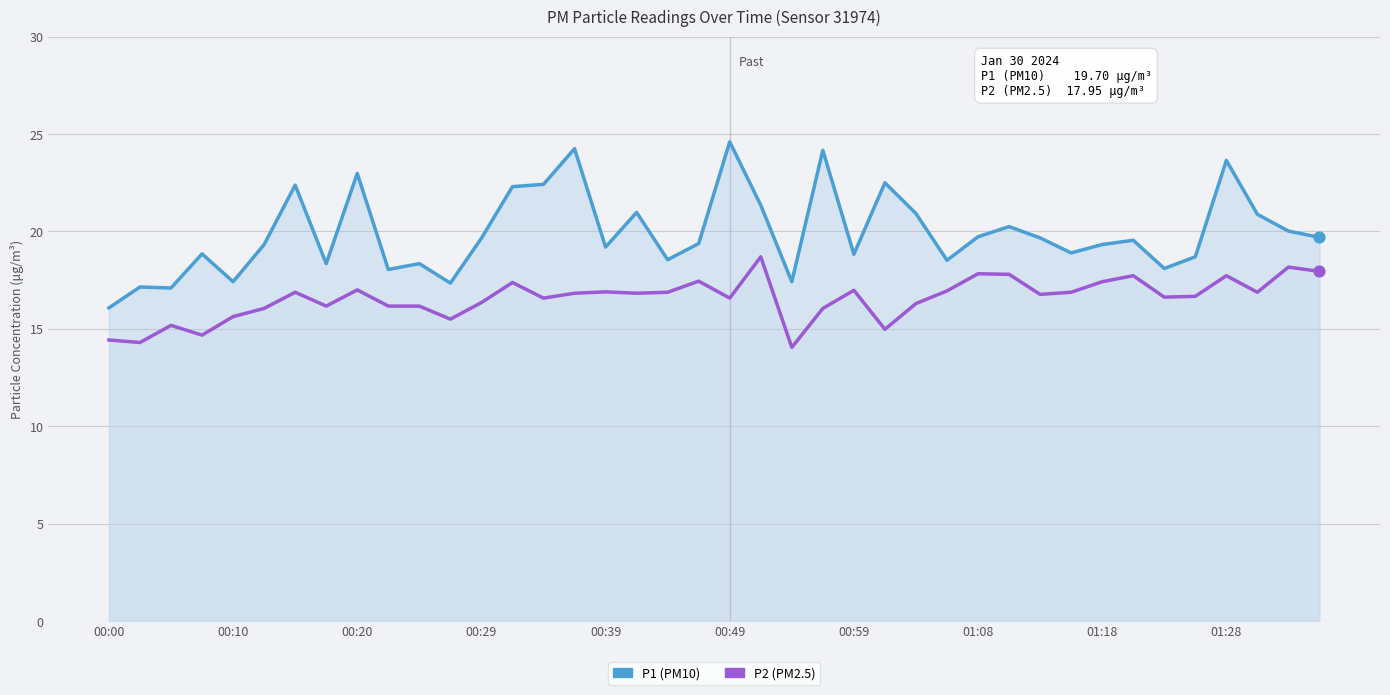

Which series reaches the maximum Y coordinate?

P1 (PM10)